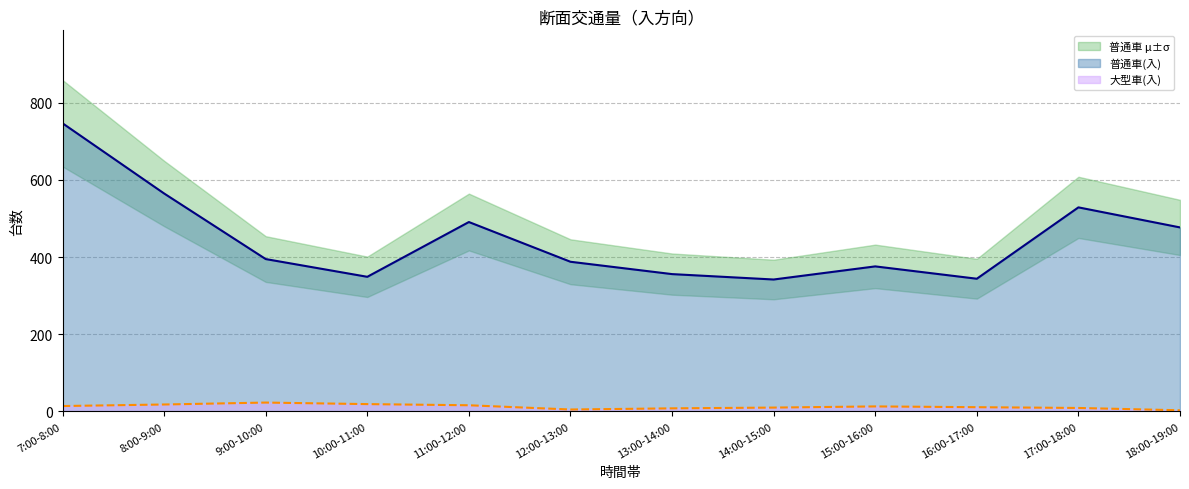

Which has a higher value, 10:00-11:00 or 18:00-19:00?

18:00-19:00